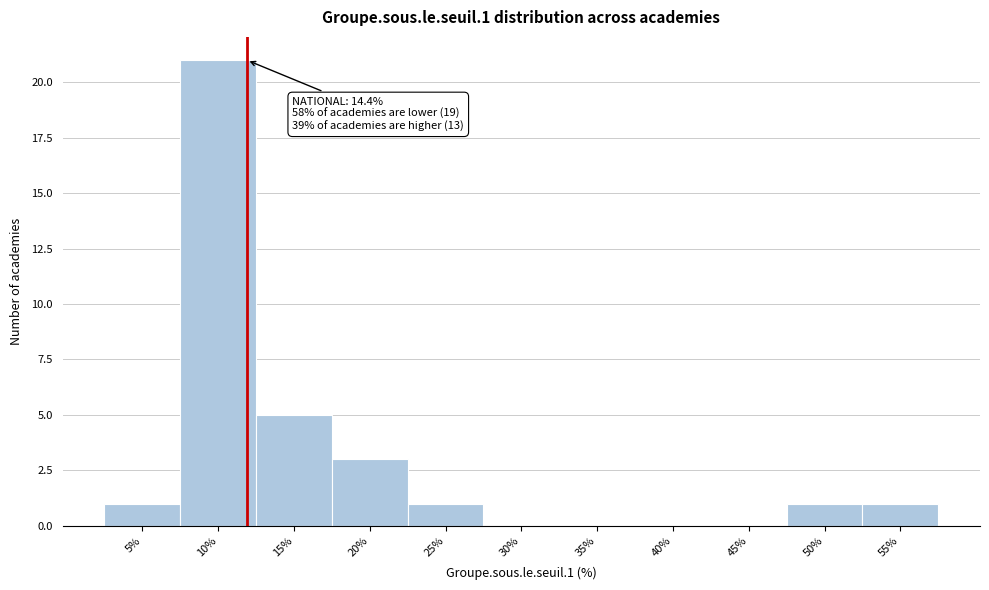

Reading left to right, what are all the values shown in this chart?

5%=1	10%=21	15%=5	20%=3	25%=1	30%=0	35%=0	40%=0	45%=0	50%=1	55%=1